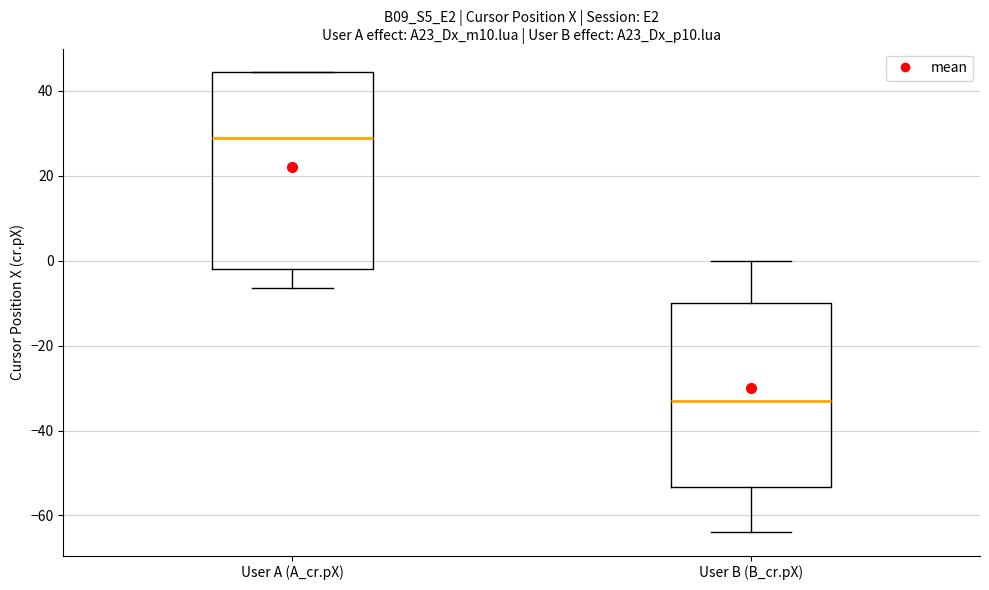

Reading left to right, read every box against the y-axis: the position of its median line, the range the box covers, and the ends of its whiskers. The values are not printed on the chart, so give them approximately, as read against the axis.

User A (A_cr.pX): median 30, box -2 to 44, whiskers -6 to 44
User B (B_cr.pX): median -32, box -54 to -10, whiskers -64 to 0